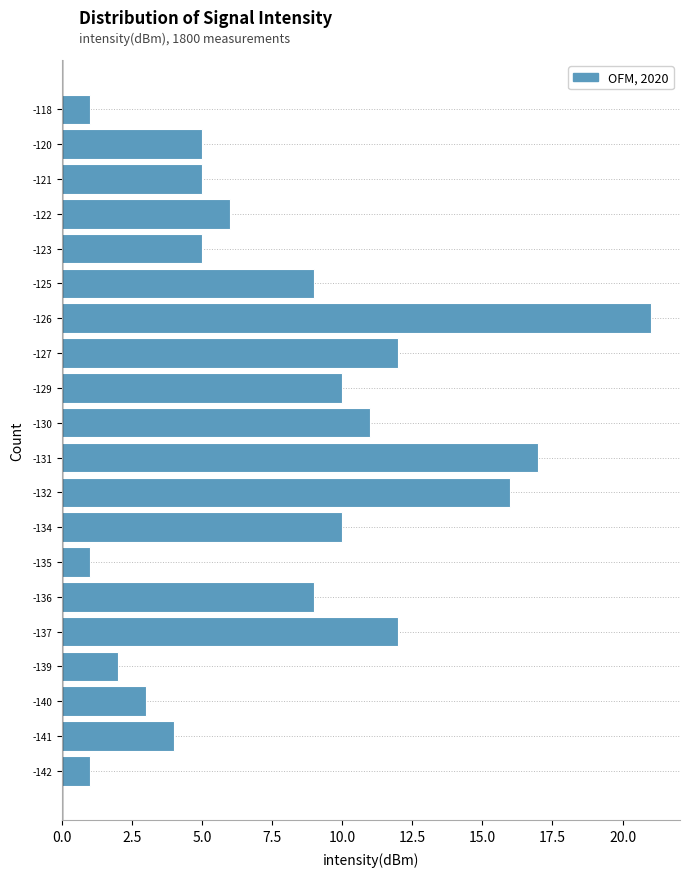

Reading bottom to top, transcribe all the data shown in this chart.

-142=1	-141=4	-140=3	-139=2	-137=12	-136=9	-135=1	-134=10	-132=16	-131=17	-130=11	-129=10	-127=12	-126=21	-125=9	-123=5	-122=6	-121=5	-120=5	-118=1